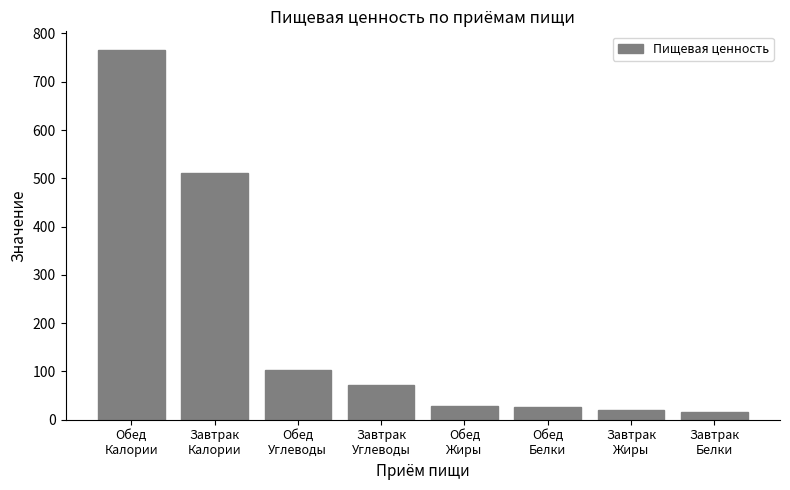

What position from the left is Завтрак
Белки?

8